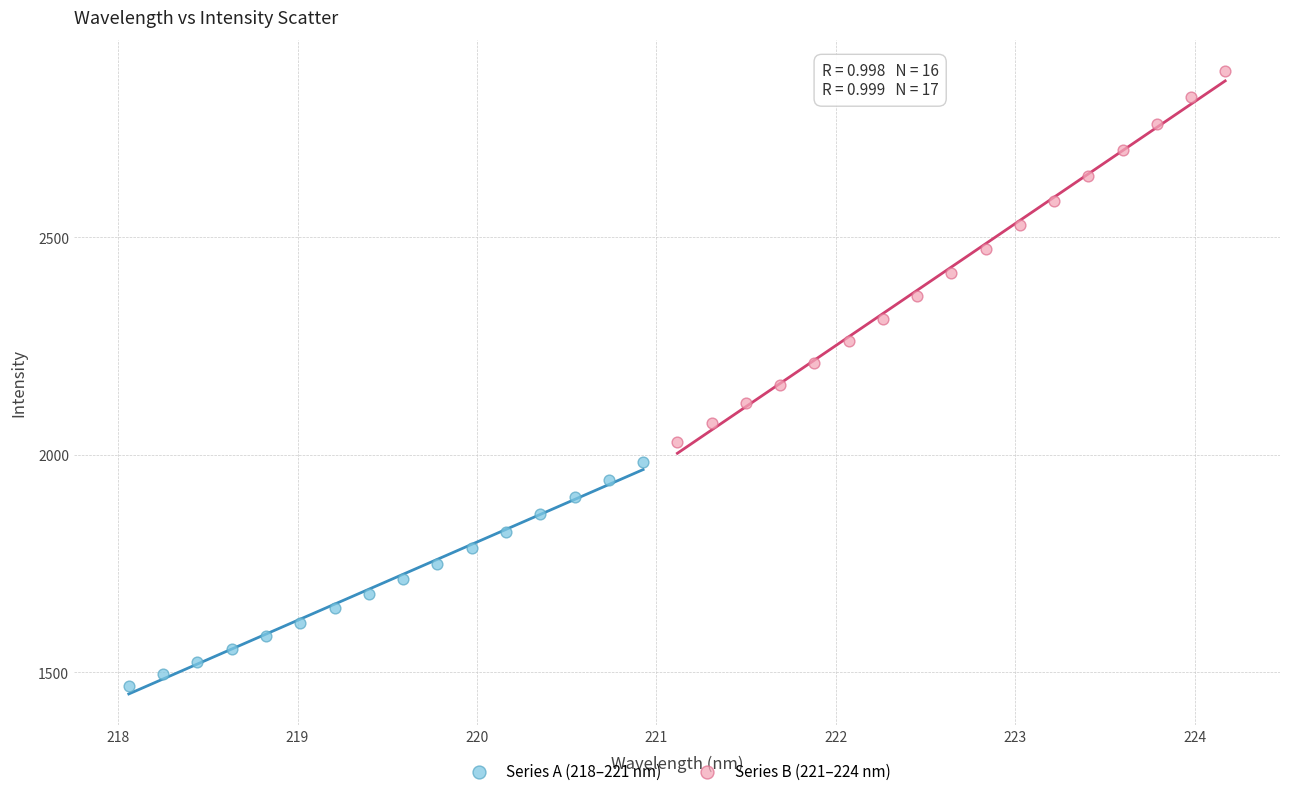

Which series has the largest Y range (max minus min)?

Series B (221–224 nm)